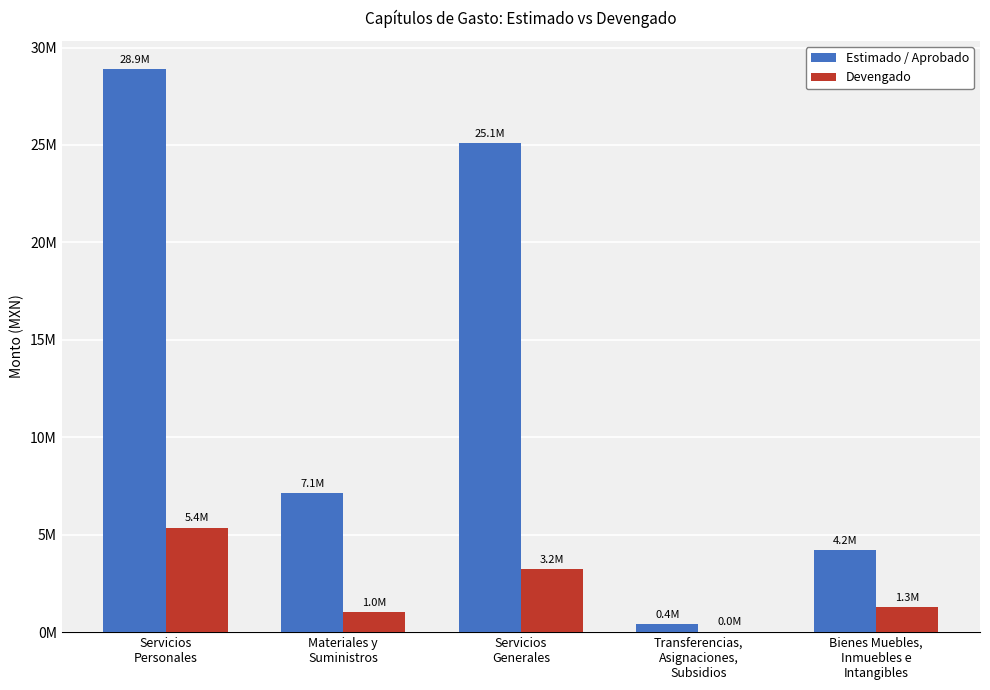

What are all the series names shown in the legend?

Estimado / Aprobado, Devengado